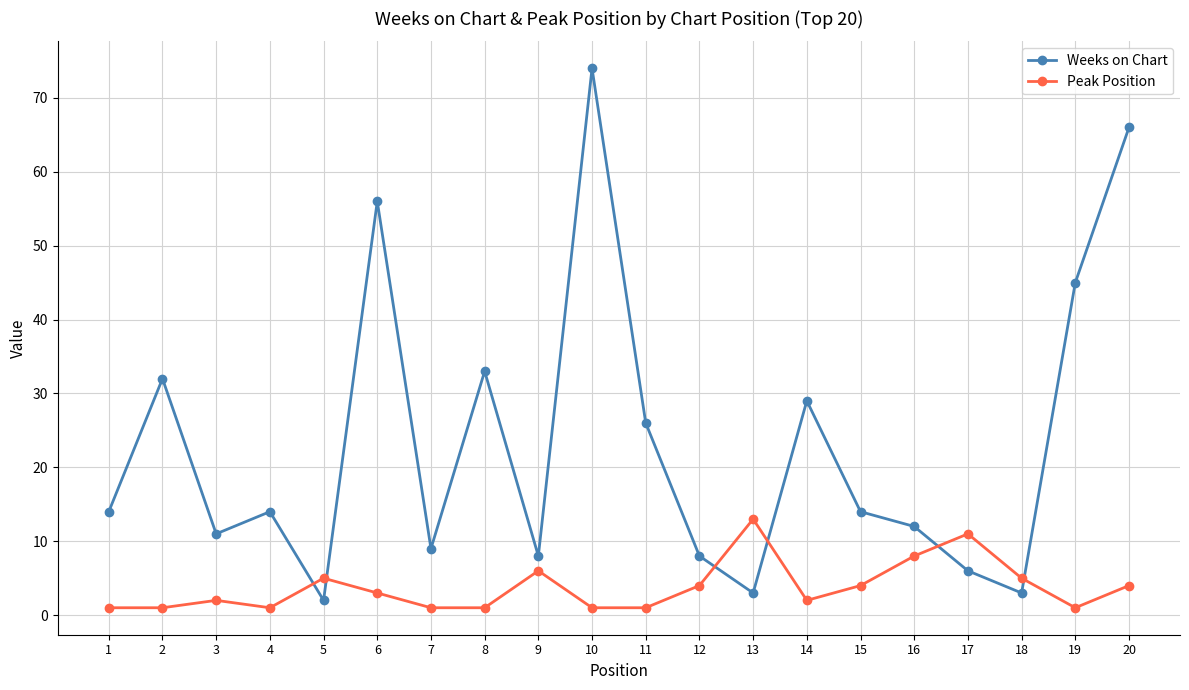

Count the number of data series in this chart.

2